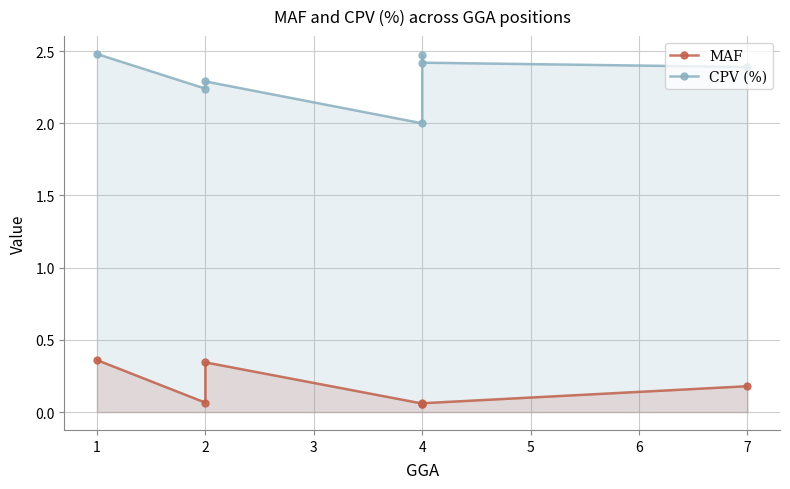

How many interior local valleys does the MAF series have?

2